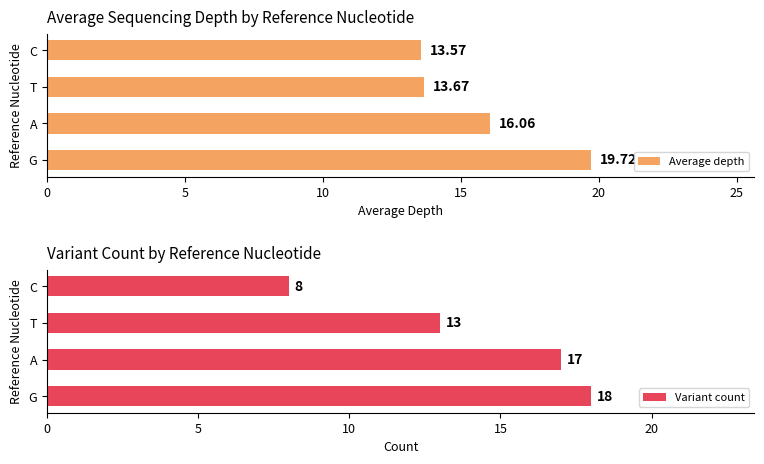

Does the chart contain any negative values?

No